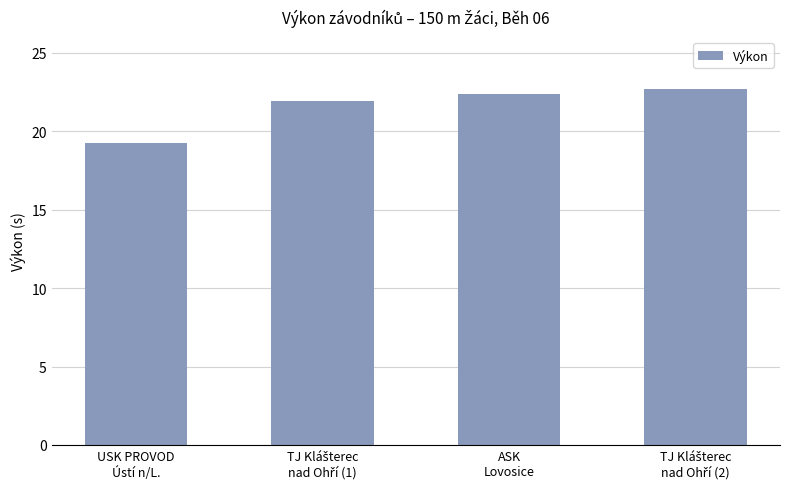

What is the greatest value displayed?

22.7